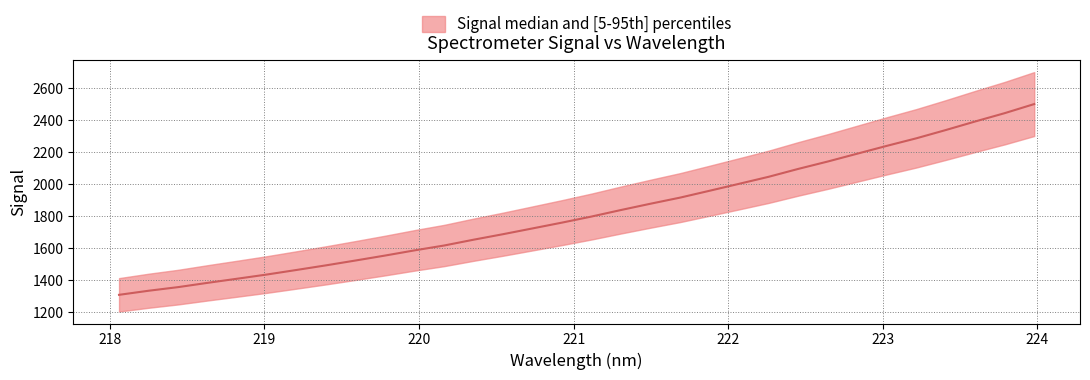

What is the label of the 24th point from the right?

219.589